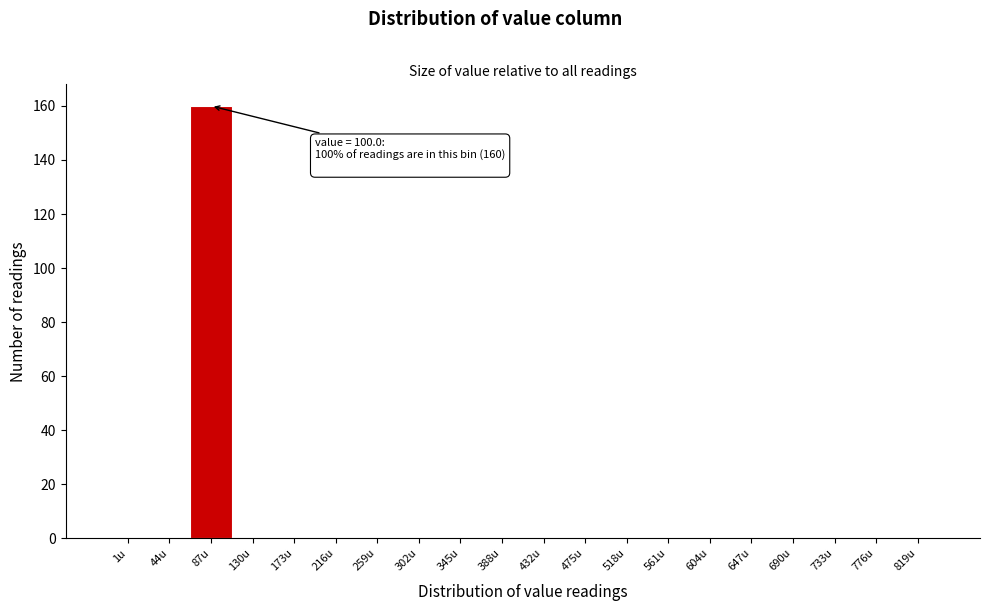

Reading left to right, extract all data points from this chart.

1u=0	44u=0	87u=160	130u=0	173u=0	216u=0	259u=0	302u=0	345u=0	388u=0	432u=0	475u=0	518u=0	561u=0	604u=0	647u=0	690u=0	733u=0	776u=0	819u=0